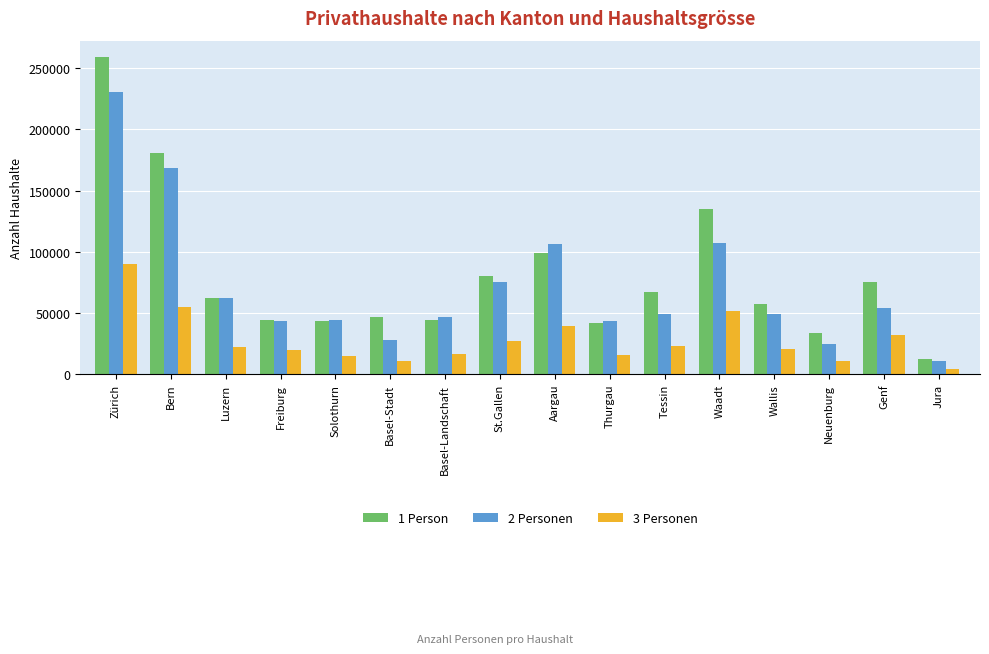

What is the maximum value for 1 Person?

259514